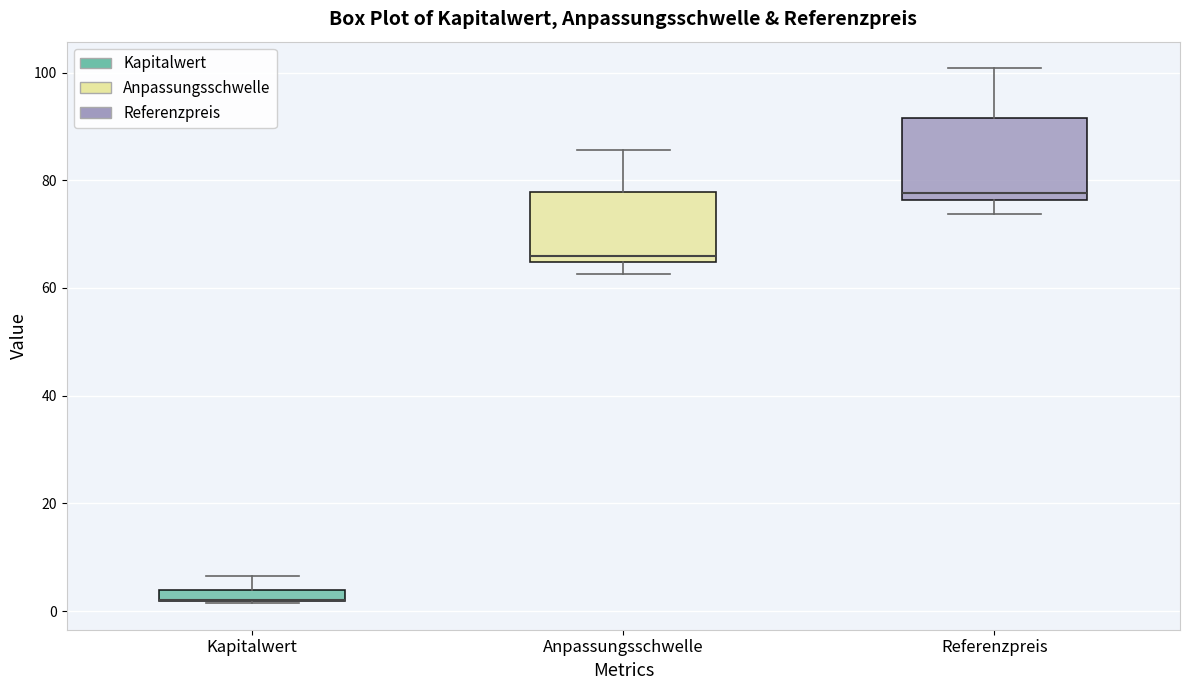

Which box is the tallest, from its lower edge to its upper edge?

Referenzpreis